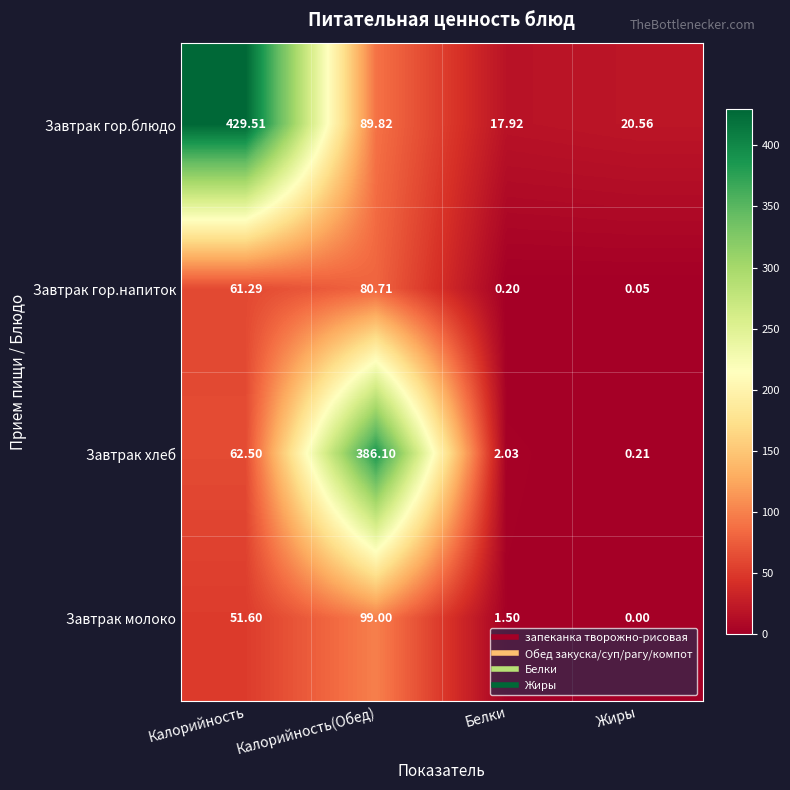

Rank the series at Калорийность from lowest to highest value.

Завтрак молоко, Завтрак гор.напиток, Завтрак хлеб, Завтрак гор.блюдо